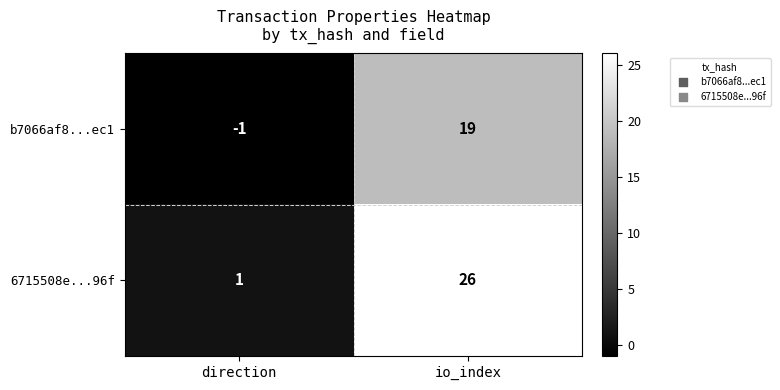

Reading left to right, extract all data points from this chart.

b7066af8...ec1: -1	19
6715508e...96f: 1	26